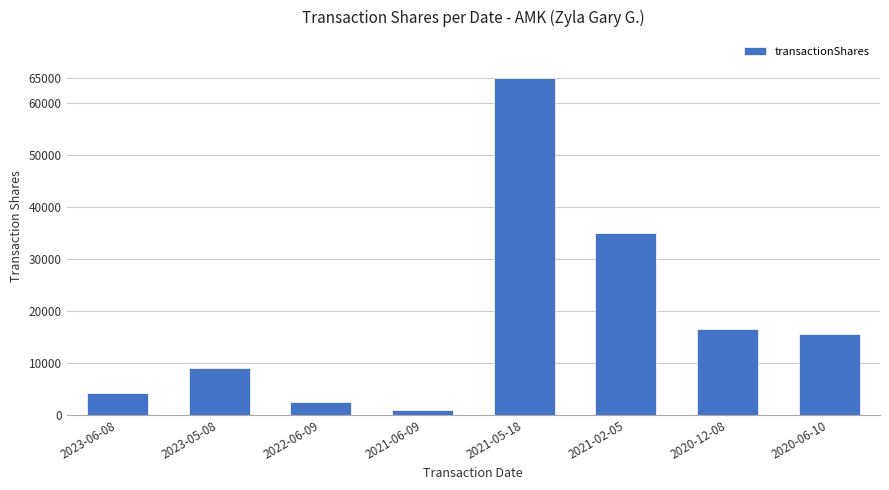

What is the greatest value displayed?

65000